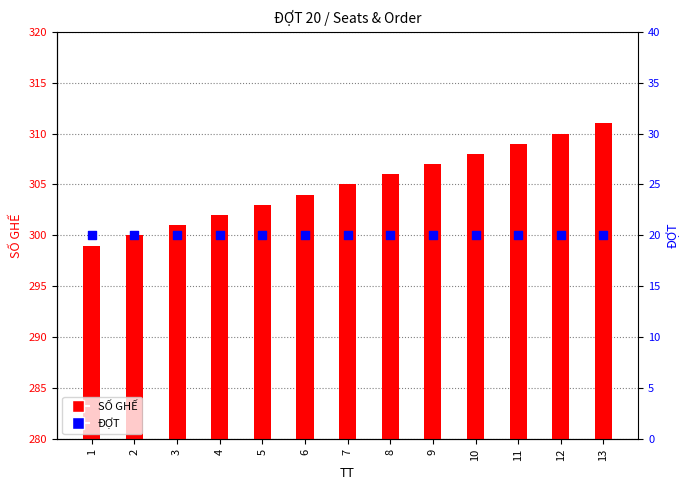

Which series contains the highest Y value?

SỐ GHẾ